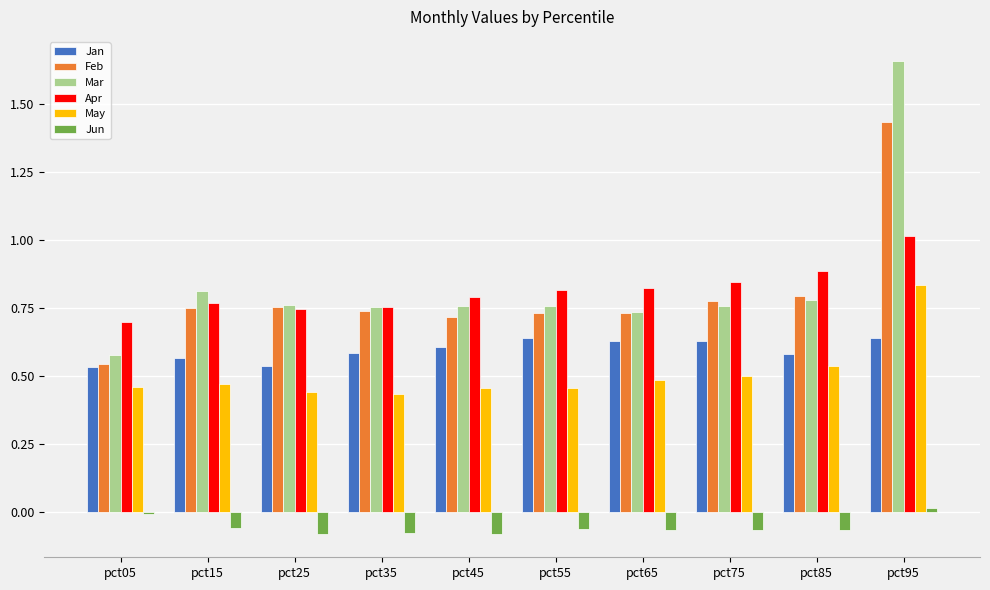

Rank the series at pct95 from lowest to highest value.

Jun, Jan, May, Apr, Feb, Mar